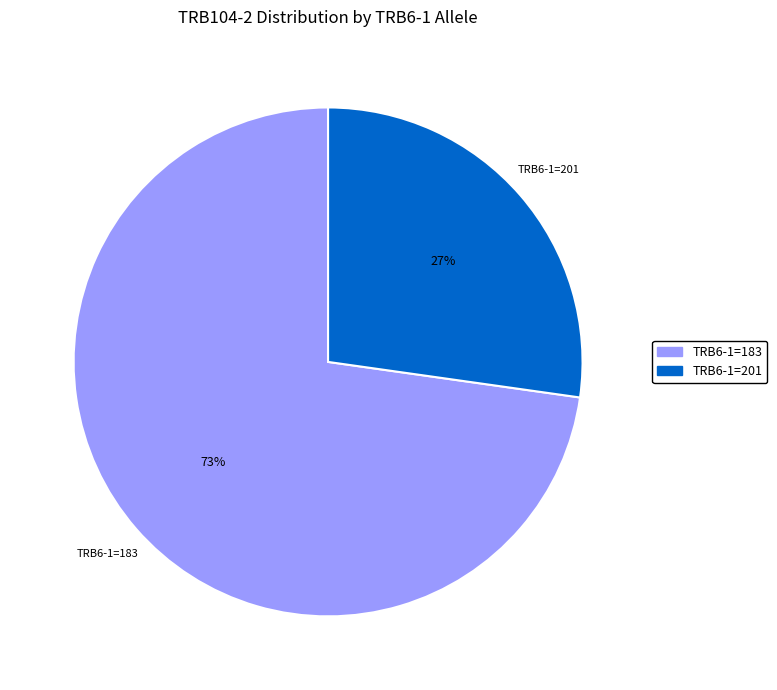

To the nearest percent, what is the average slice percentage?

50%